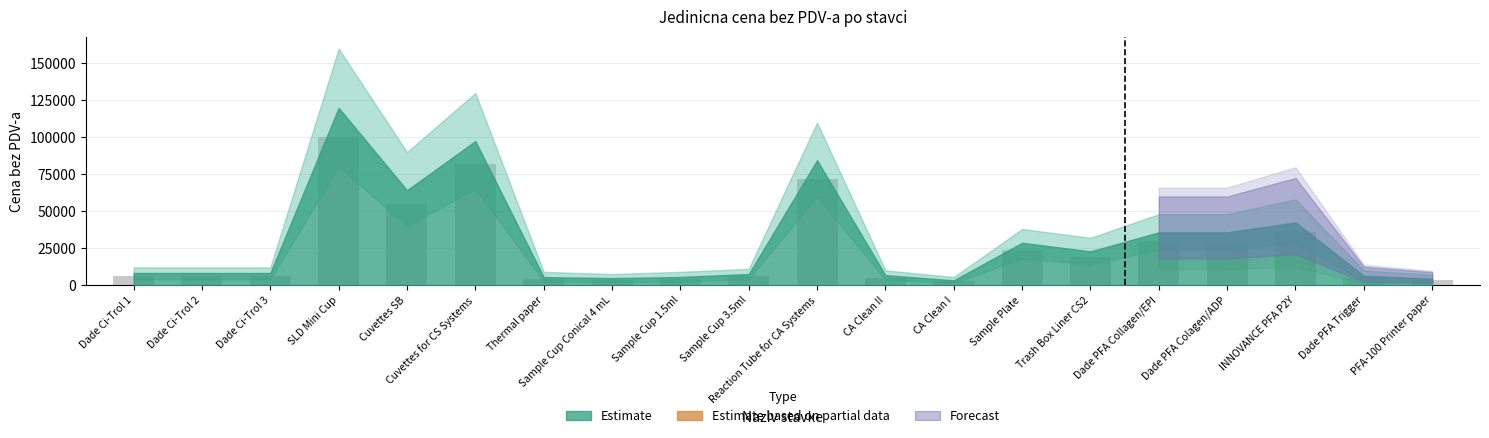

What is the label of the 9th bar from the right?

CA Clean II